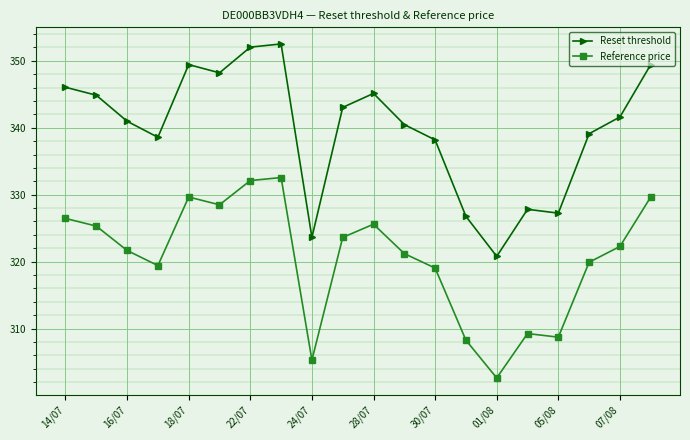

What is the minimum value for Reset threshold?

320.8